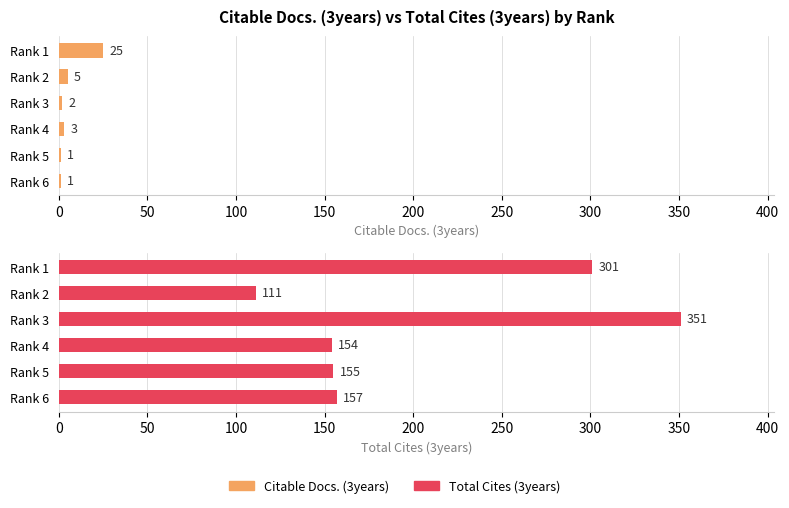

What are all the series names shown in the legend?

Citable Docs. (3years), Total Cites (3years)